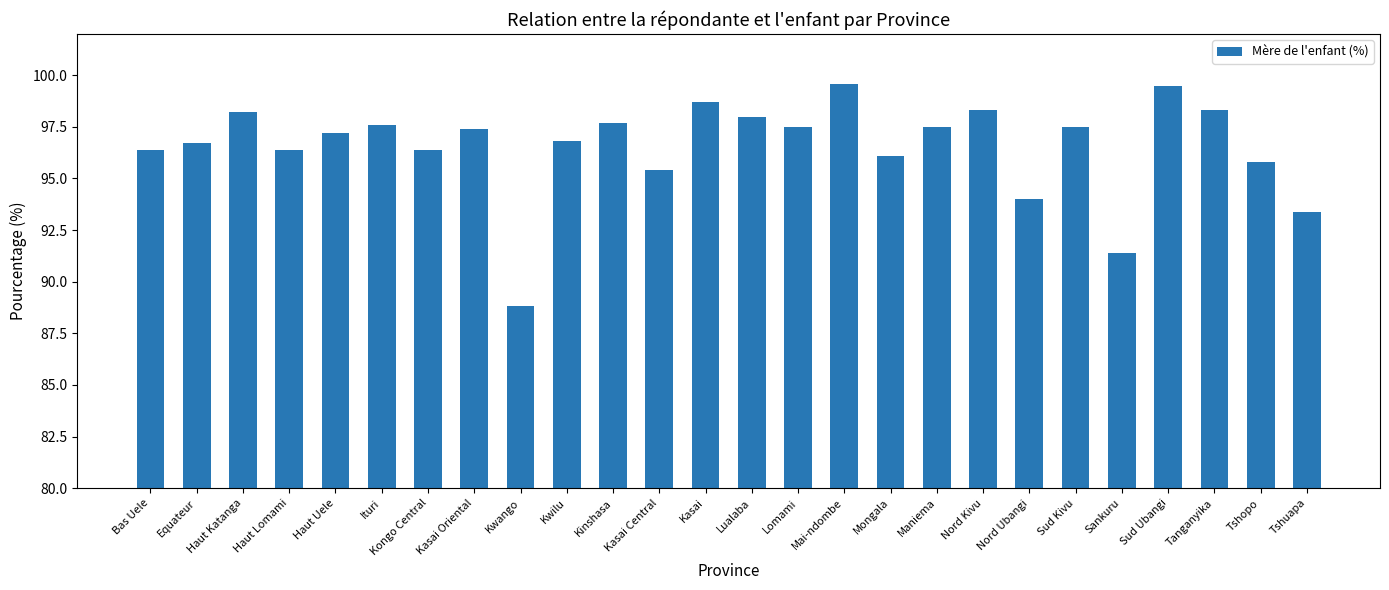

What is the change in value from Kongo Central to Sud Ubangi?

+3.1